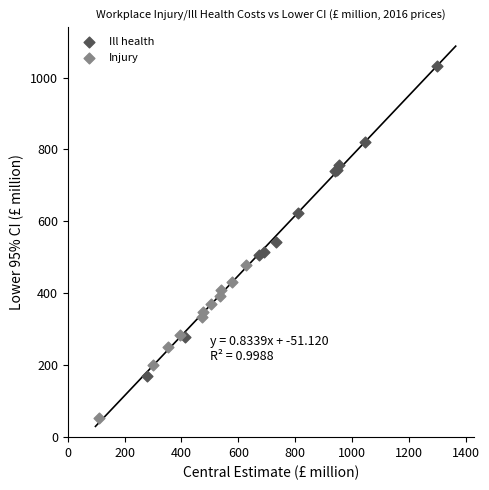

Which series reaches the minimum Y coordinate?

Injury